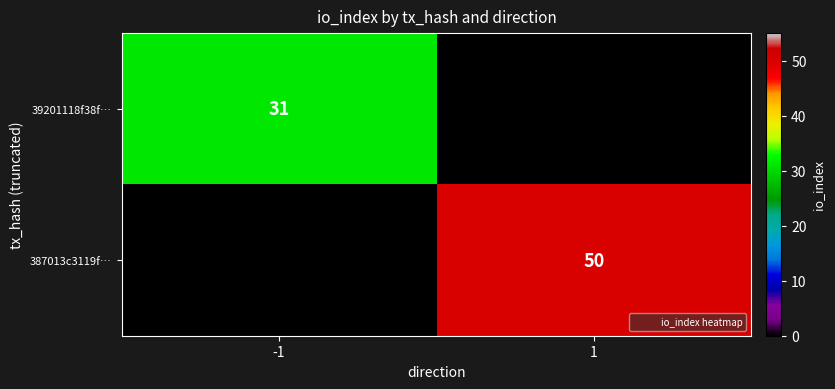

What is the difference between the 387013c3119f… values at 1 and -1?

50